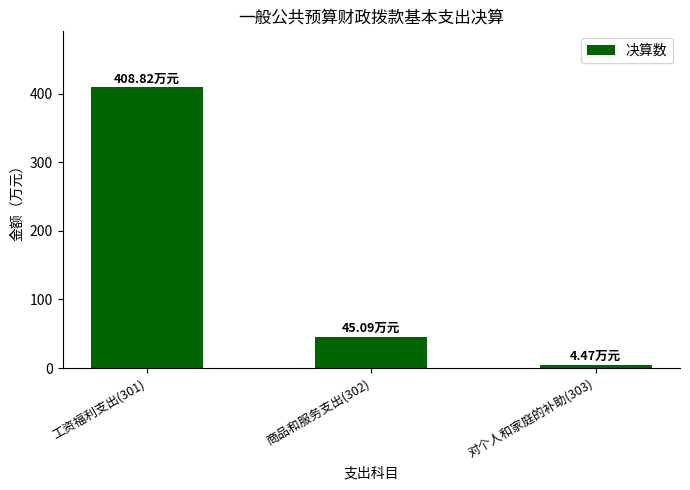

True or false: the data shows 697.9 at 工资福利支出(301).

False